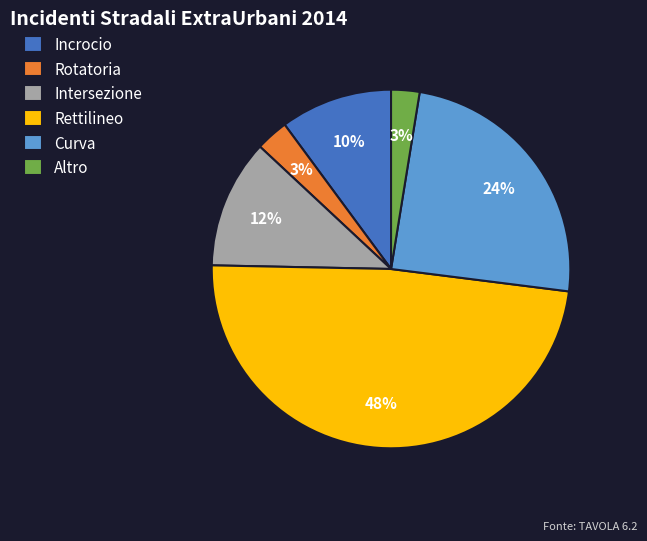

What is the largest slice in the pie chart?

Rettilineo